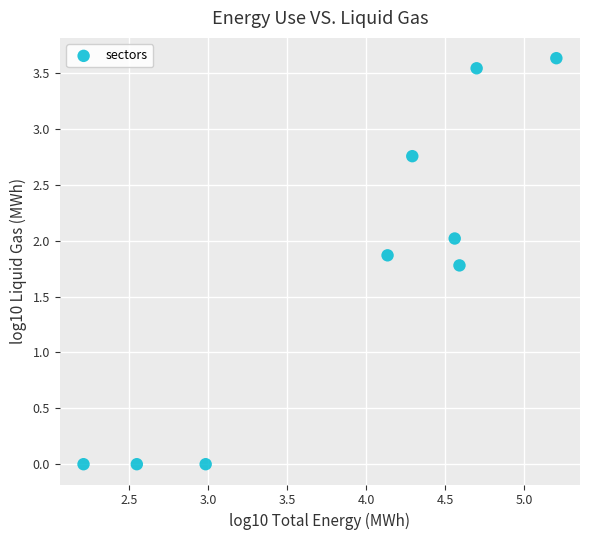

What Y value in the scatter plot is closest to 1?

1.8